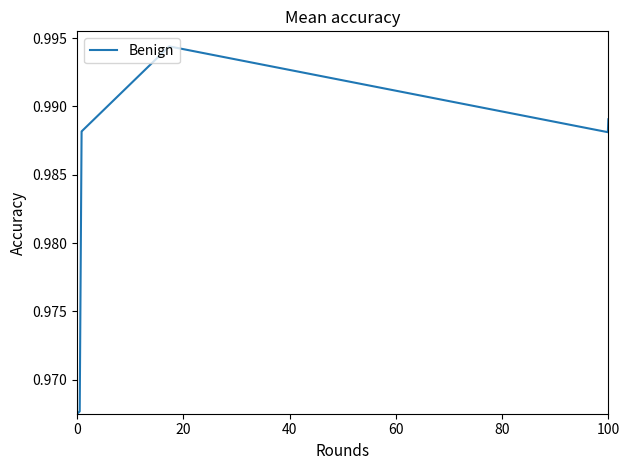

The chart shows a value of 1.0 at 20. True or false?

True